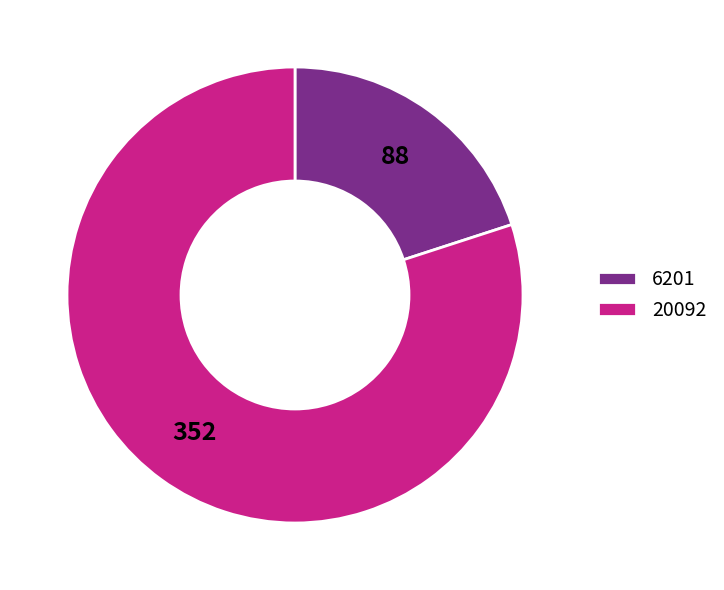

Approximately how many times larger is the value at 20092 compared to 6201?

4.0